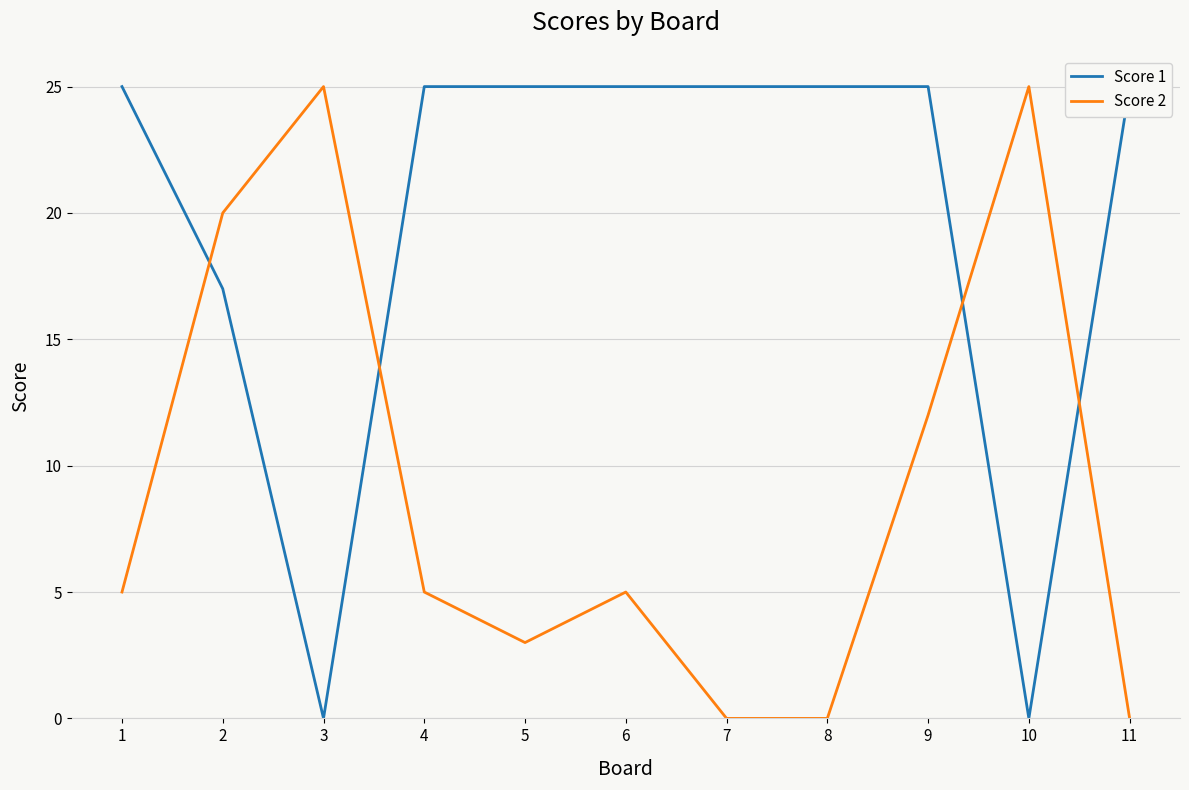

Which series has the largest total across all categories?

Score 1